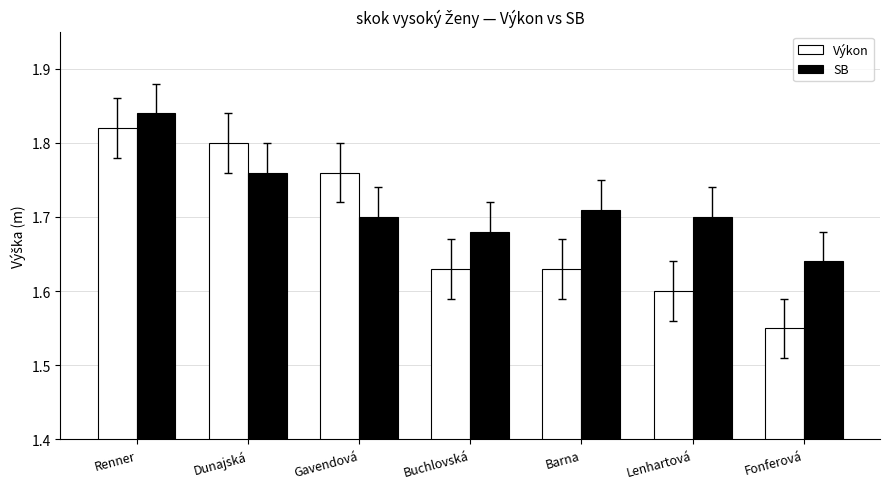

The value of Výkon at Gavendová is 1.8. True or false?

True